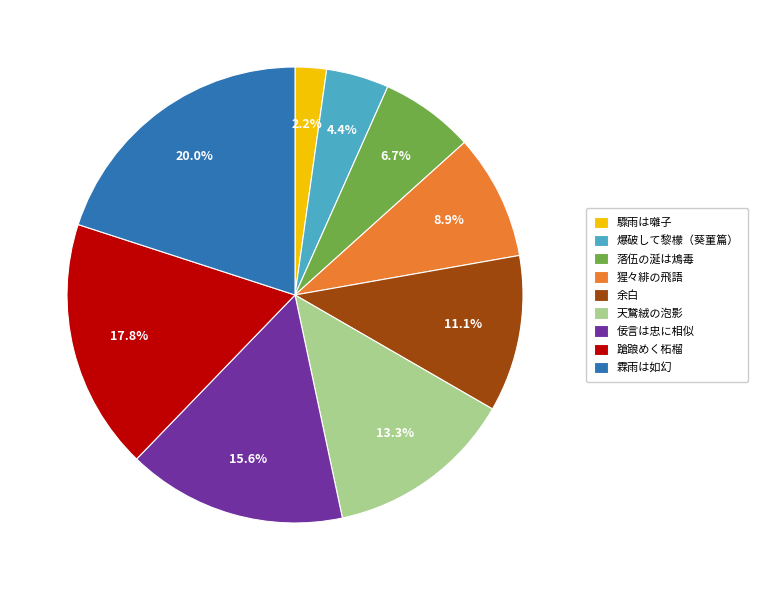

Between 落伍の涎は鴆毒 and 余白, which is larger?

余白